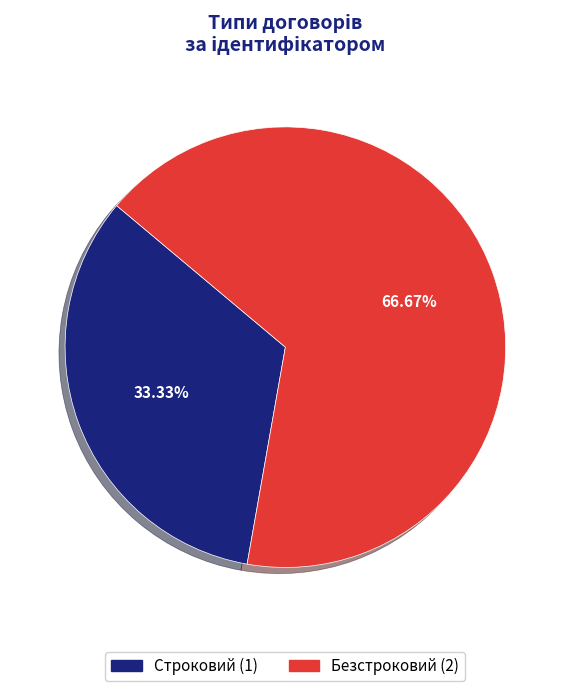

Between Безстроковий and Строковий, which is larger?

Безстроковий